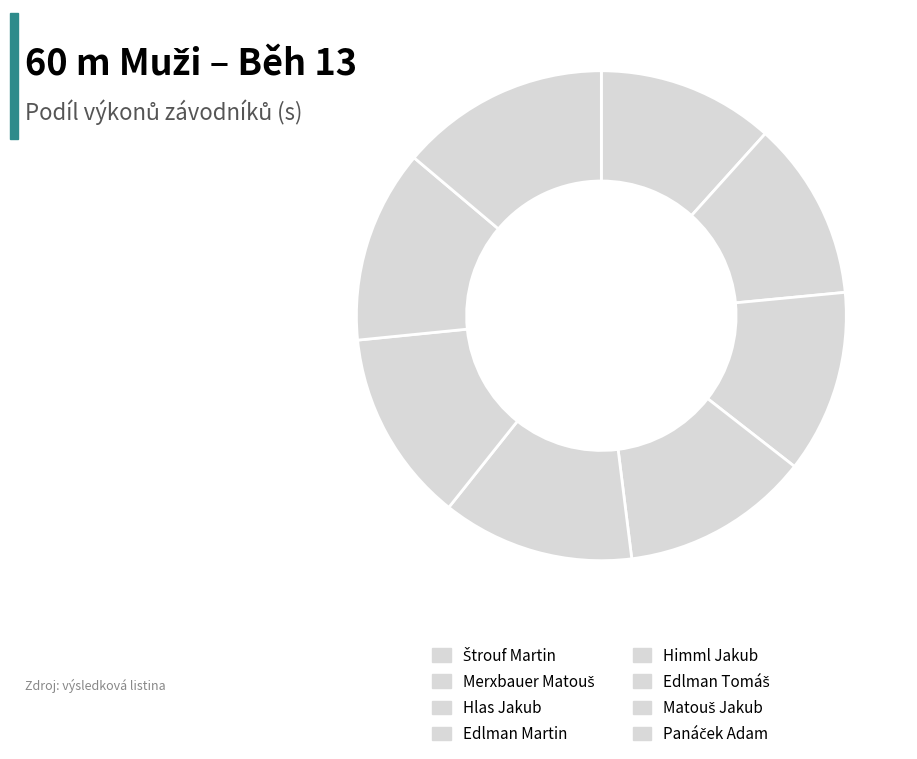

True or false: Edlman Martin accounts for 12% of the total.

True